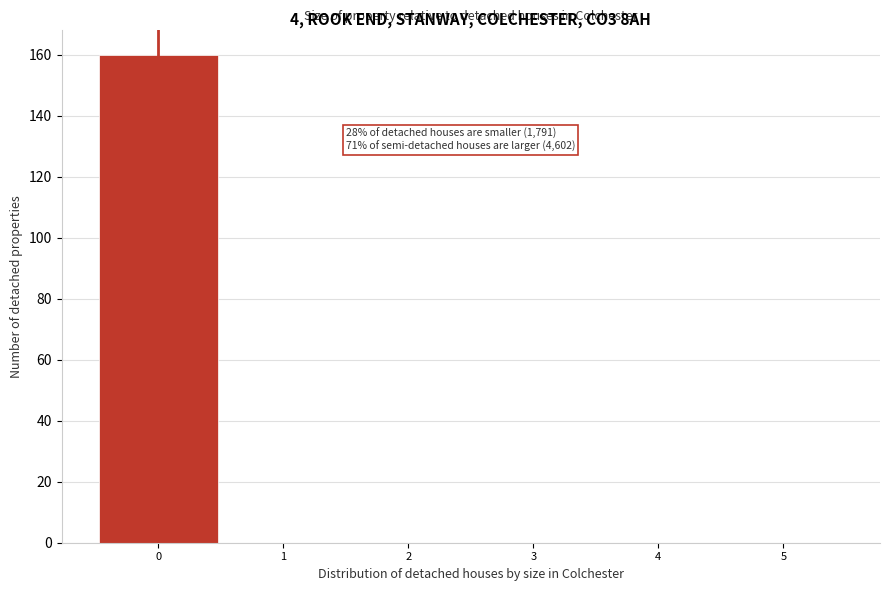

Over which range of the x-axis is the bar tallest?

-0.5 to 0.5